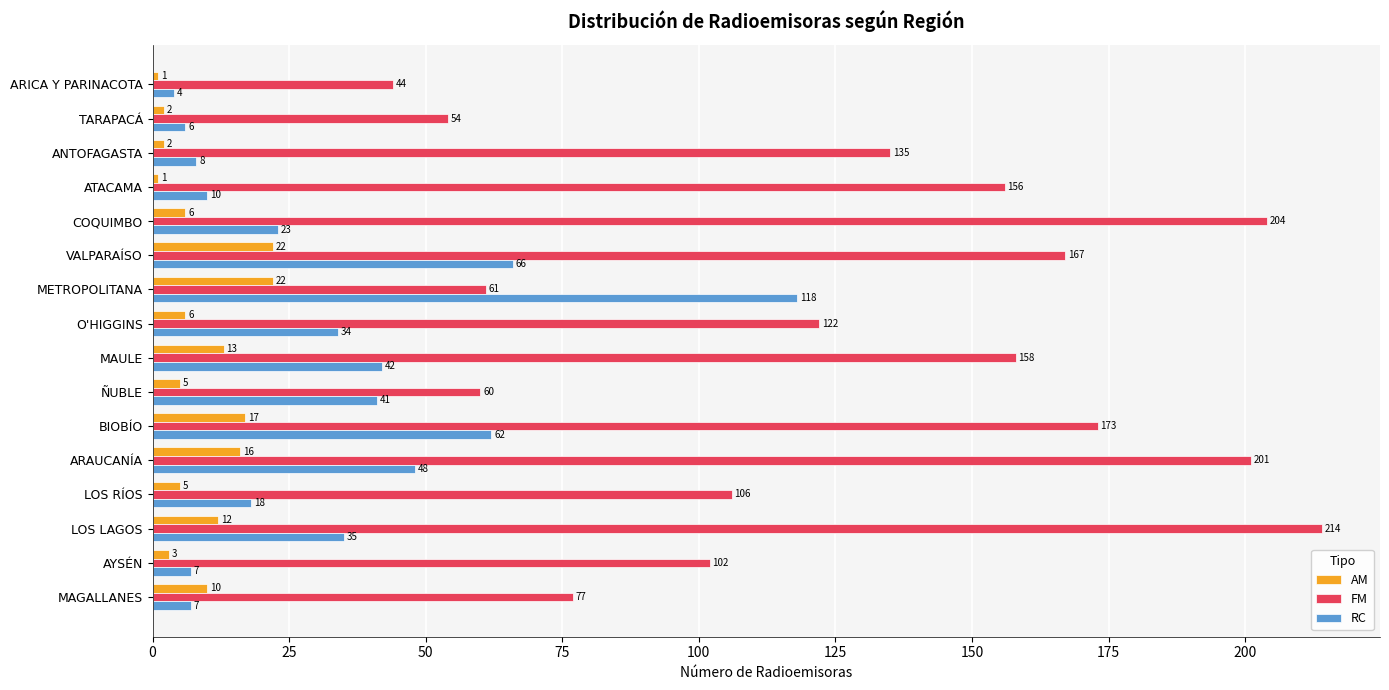

Which series has the widest spread of values?

FM